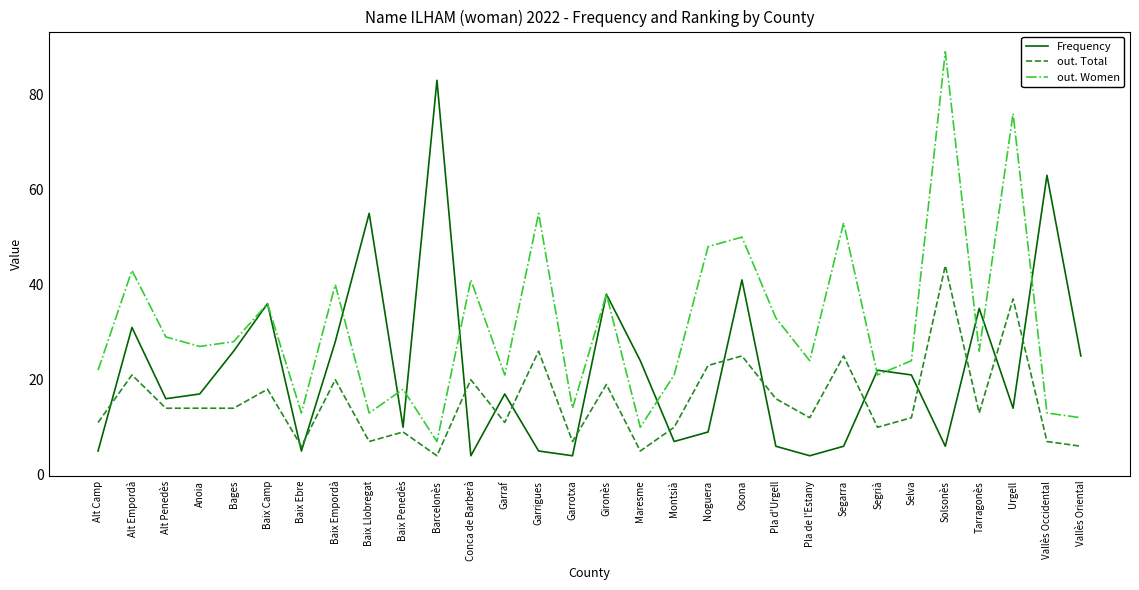

Where is the first local minimum for Frequency?

Alt Penedès